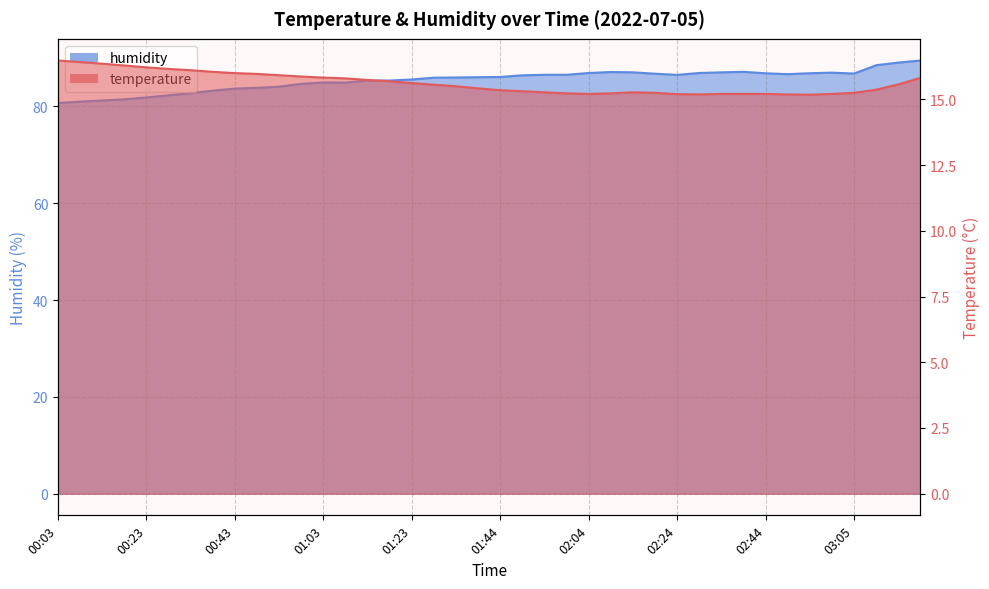

What is the difference between the maximum and minimum values in the humidity series?

8.8